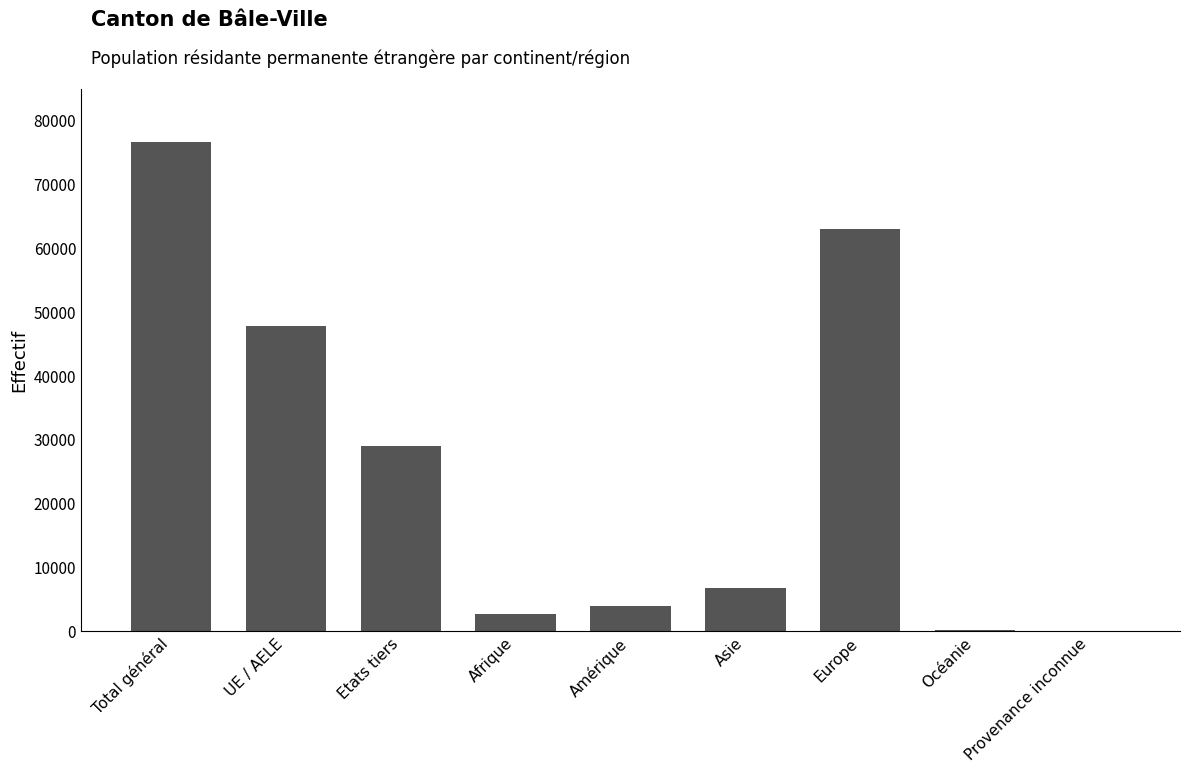

True or false: the data shows 28962 at Etats tiers.

True